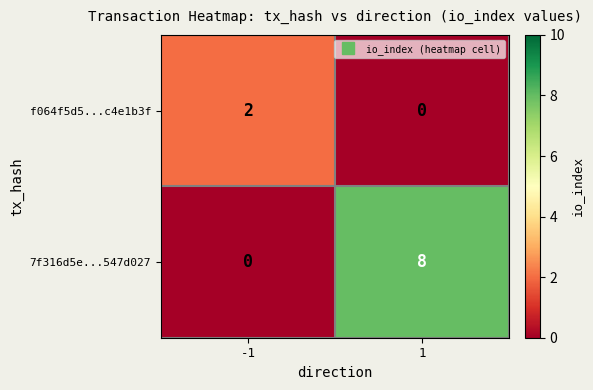

Rank the categories by 7f316d5e...547d027 value from highest to lowest.

1, -1